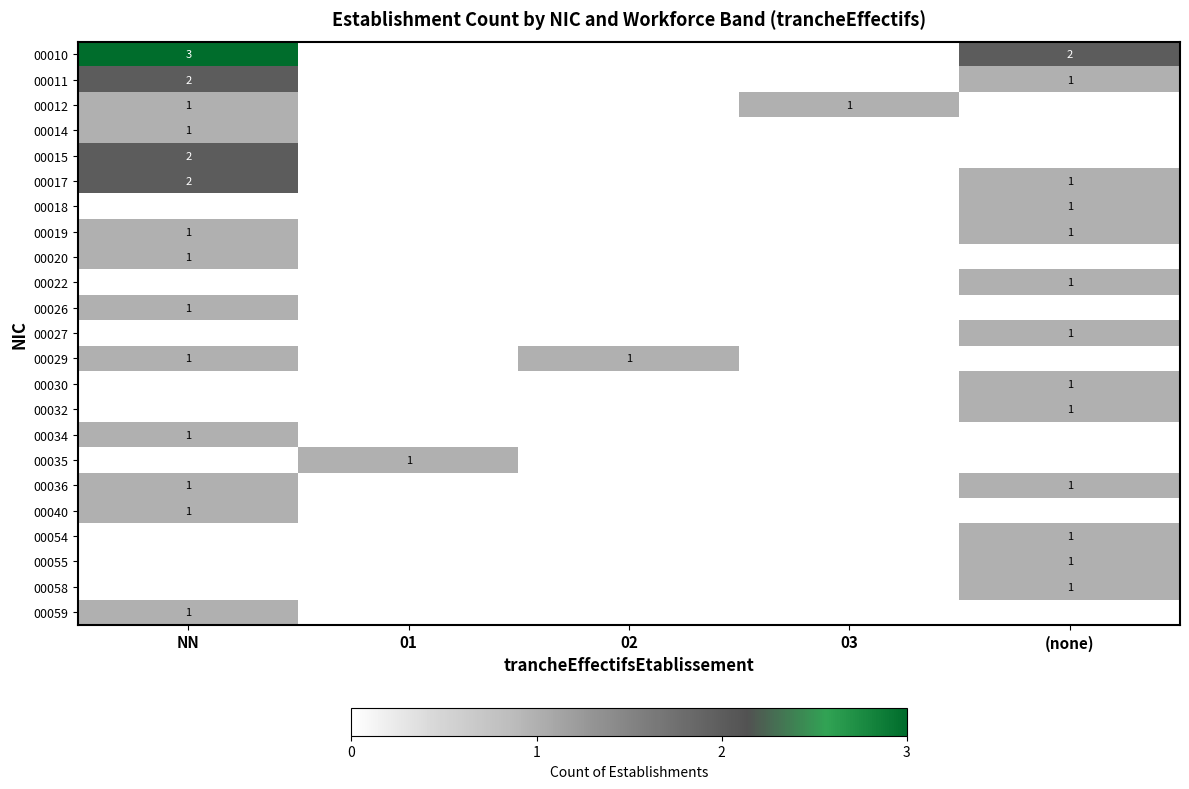

Count the number of categories in the chart.

5